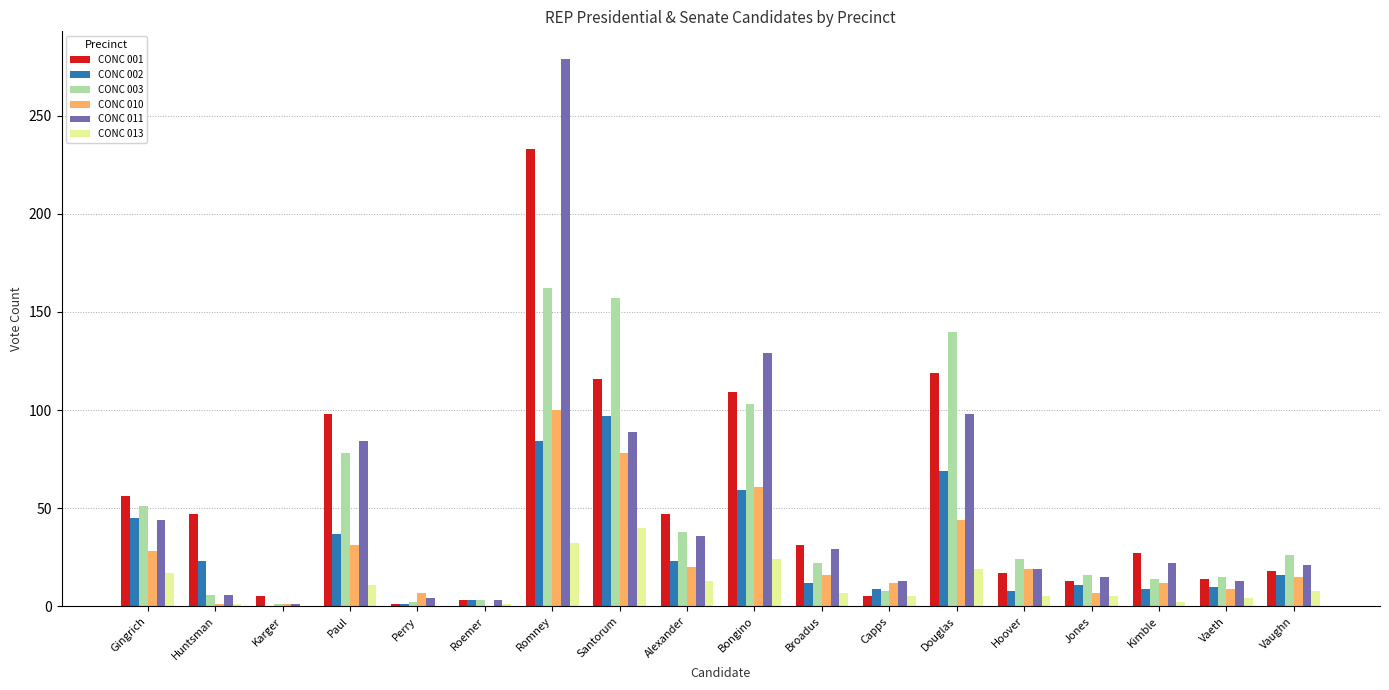

True or false: CONC 003 has a value of 14 at Kimble.

True